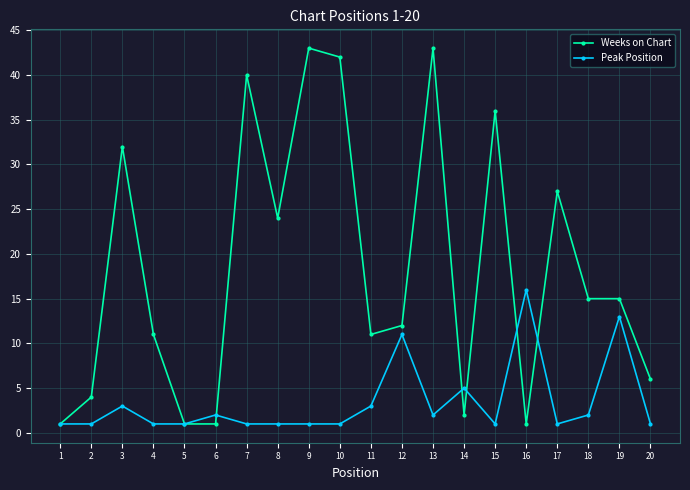

Rank the series by their average value, from highest to lowest.

Weeks on Chart, Peak Position